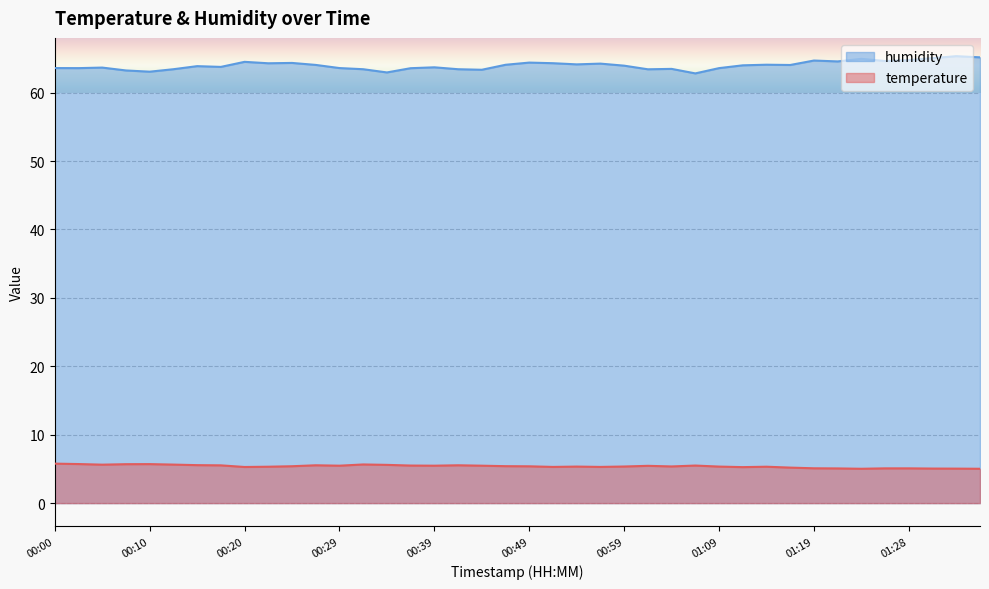

How many data points does each series have?

40